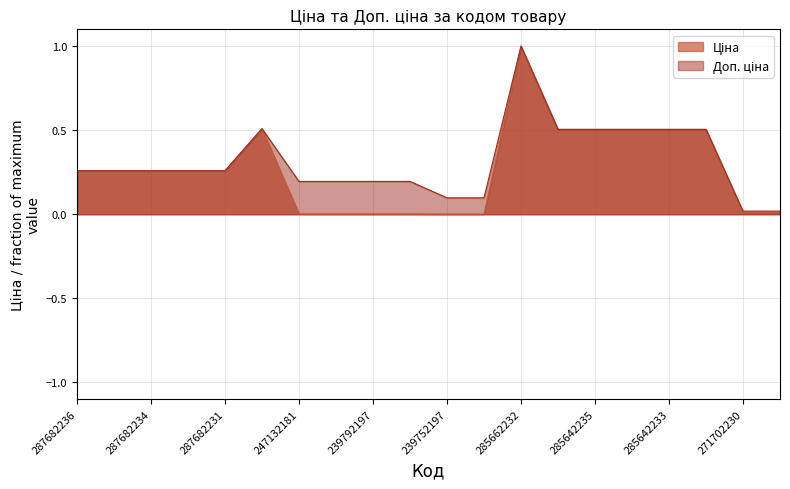

What is the difference between the second highest and minimum values in the Доп. ціна series?

0.5